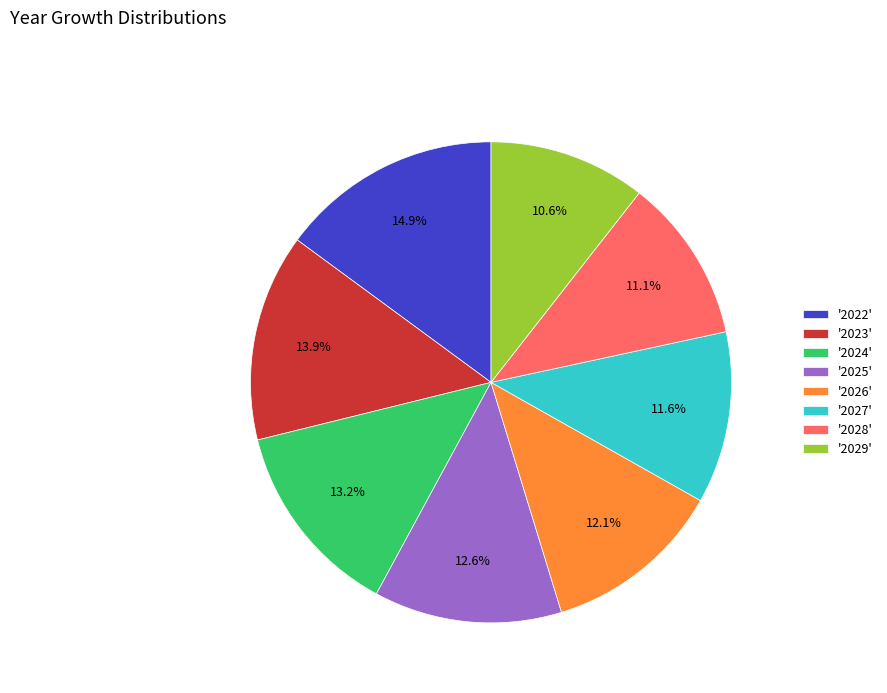

Which has a higher value, '2028' or '2027'?

'2027'